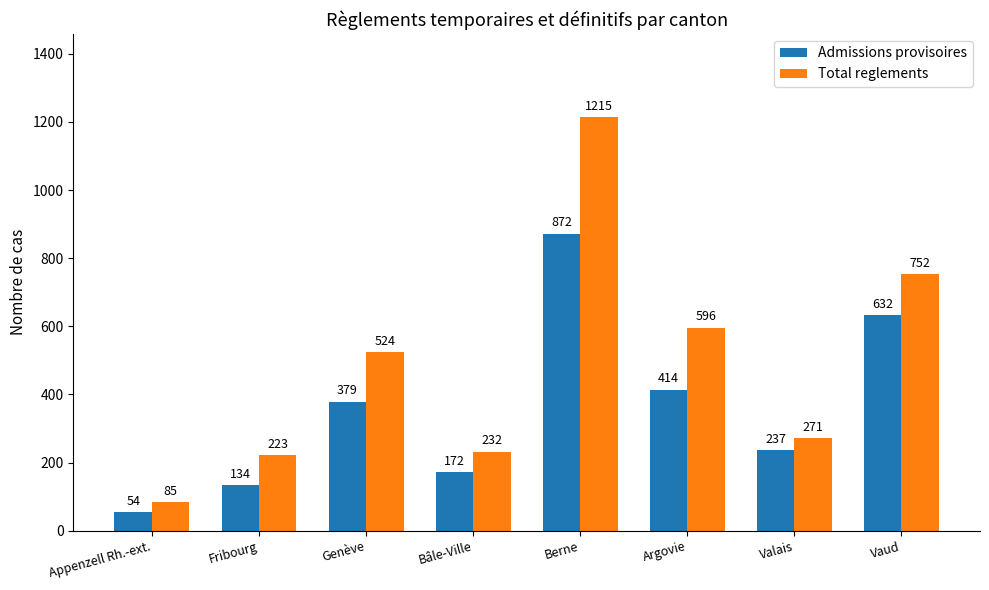

At which label does Admissions provisoires reach its peak?

Berne